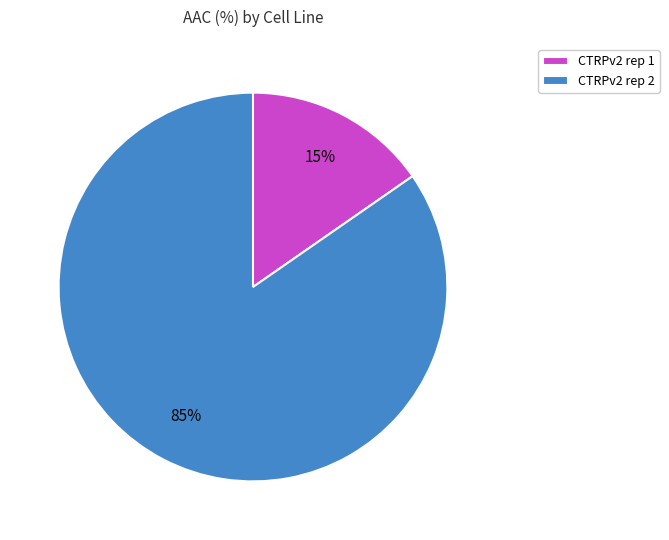

Which has a higher value, CTRPv2 rep 1 or CTRPv2 rep 2?

CTRPv2 rep 2